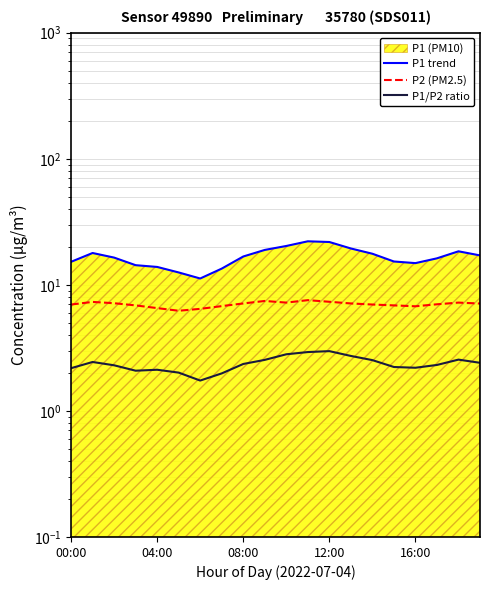

True or false: P2 (PM2.5) and P1 trend cross at least once.

False